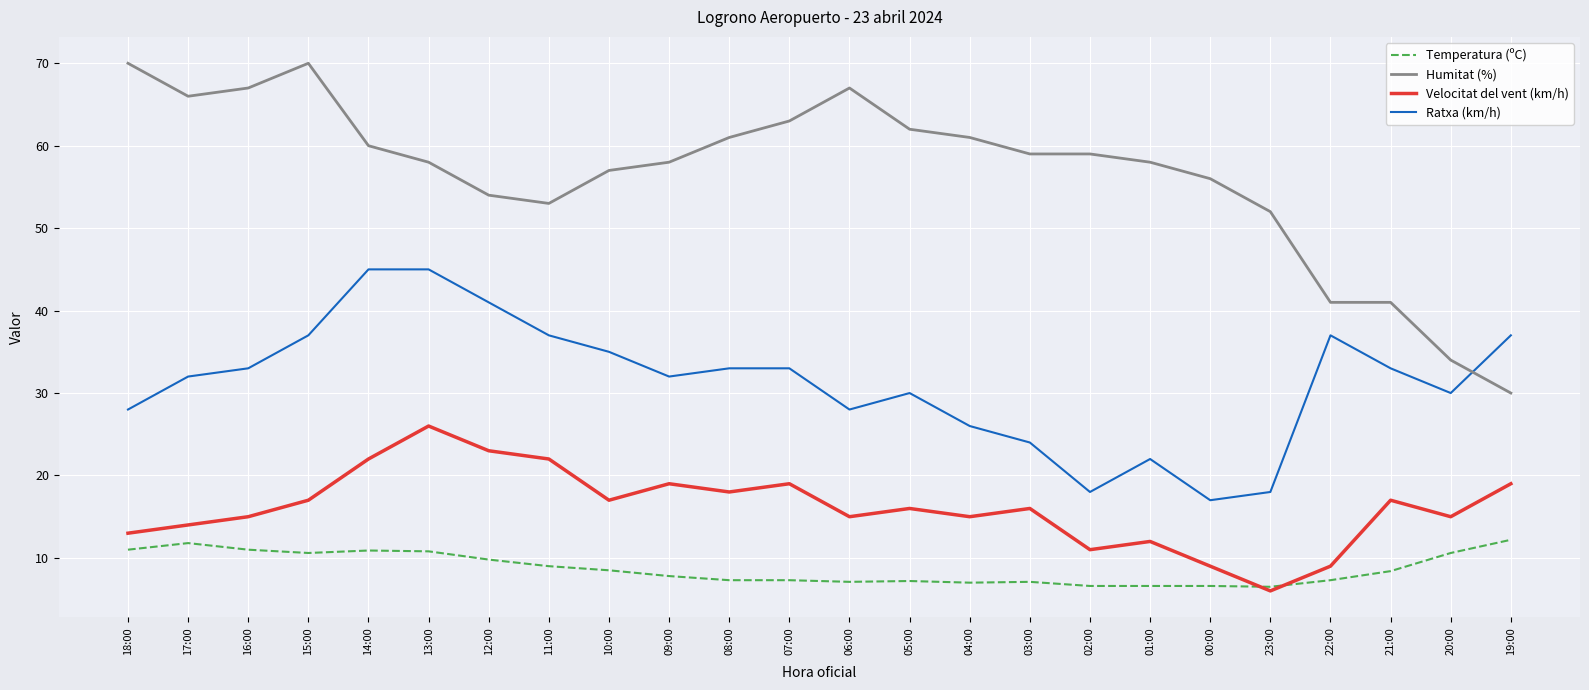

Which series has the largest total across all categories?

Humitat (%)